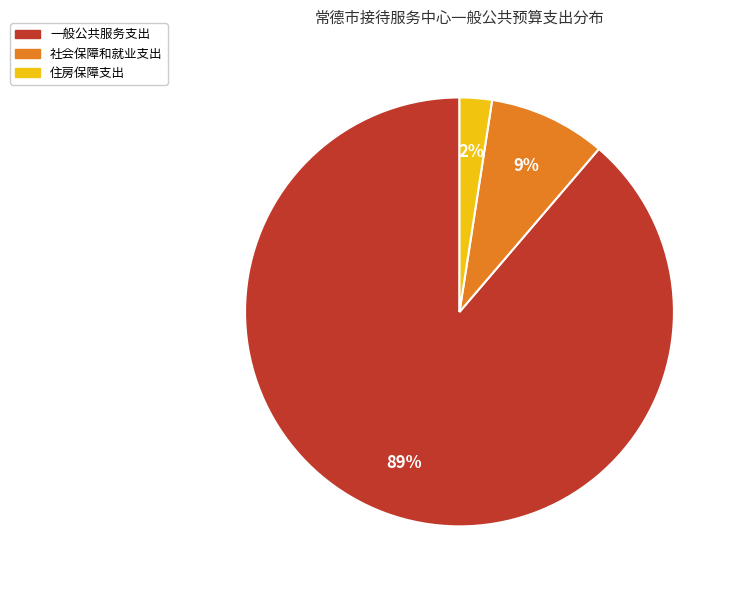

To the nearest percent, what is the difference between the 社会保障和就业支出 and 一般公共服务支出 slice percentages?

80%